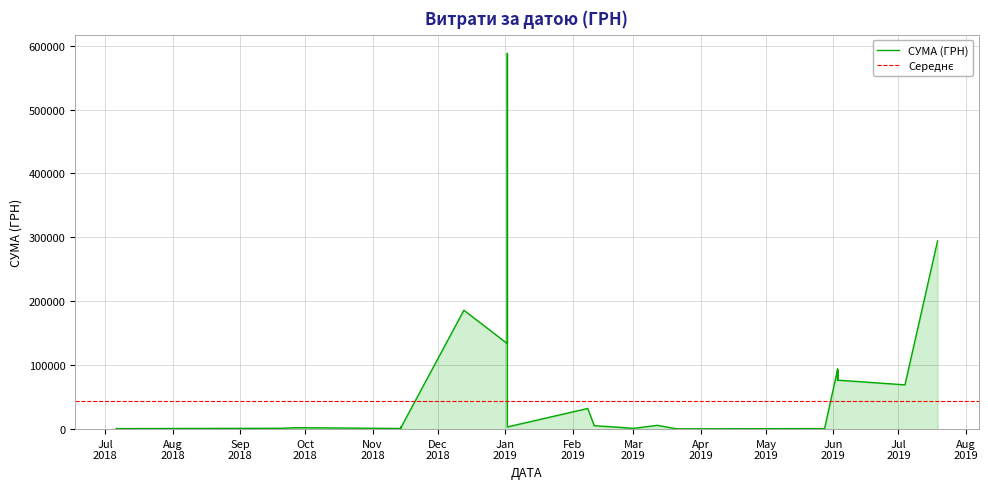

Which label corresponds to the largest value in the chart?

02.01.2019